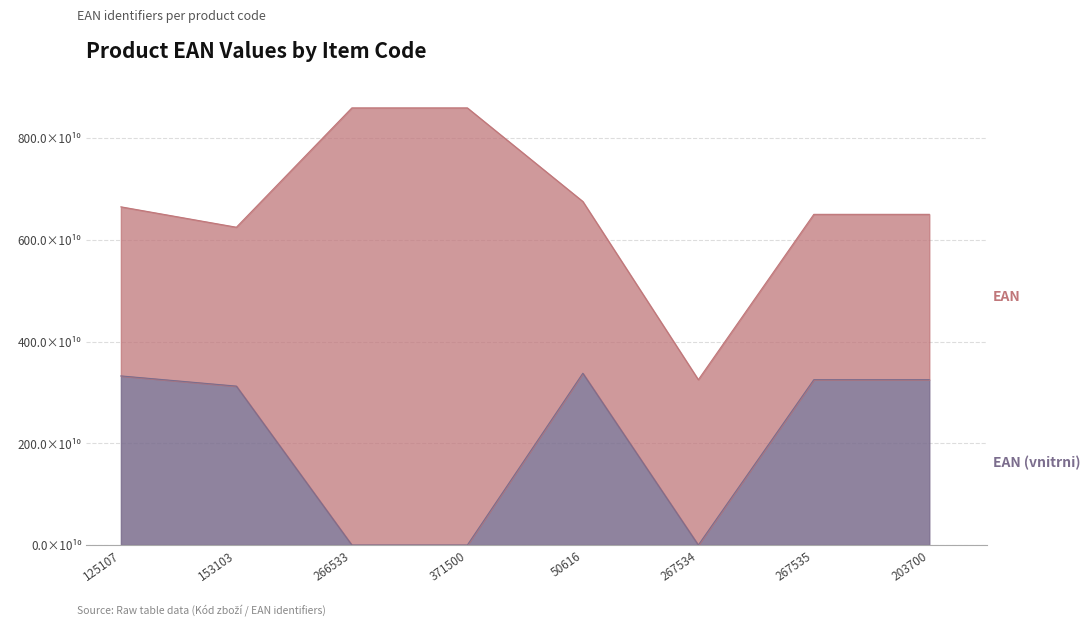

Which has a higher value, 266533 or 50616?

50616